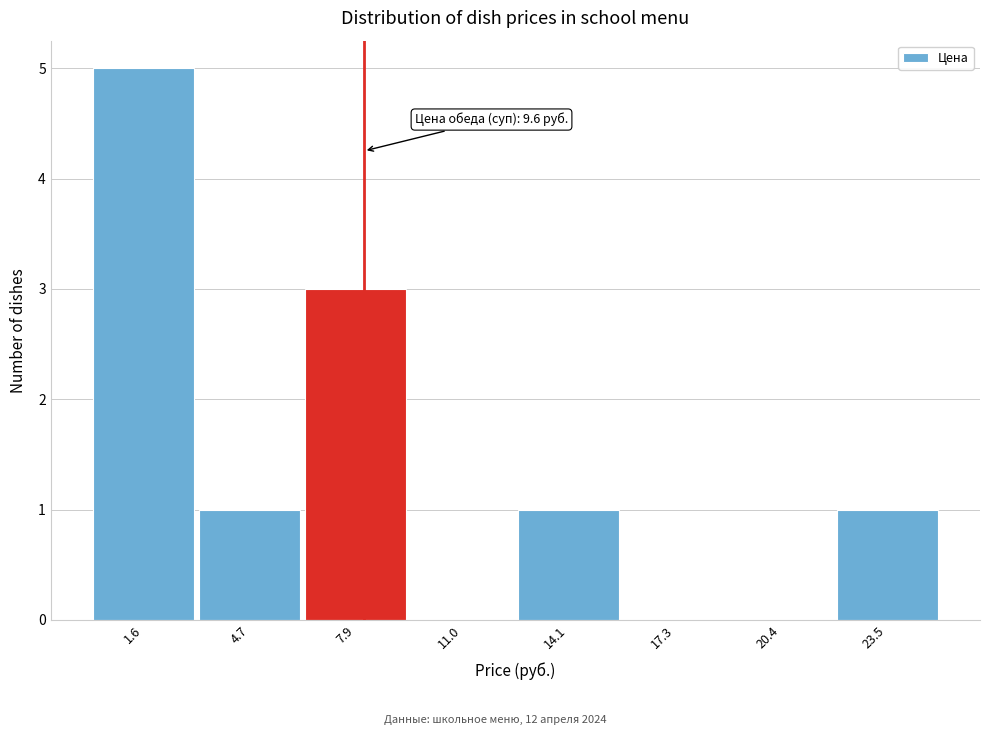

Reading right to left, extract all data points from this chart.

23.5=1	20.4=0	17.3=0	14.1=1	11.0=0	7.9=3	4.7=1	1.6=5